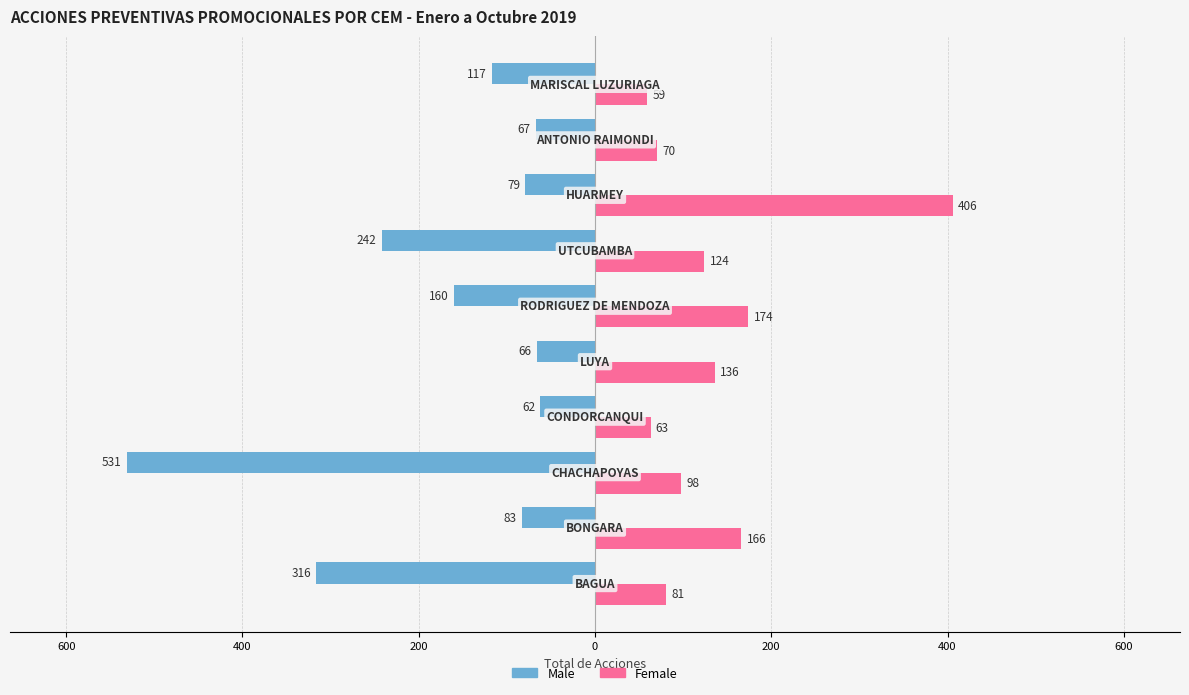

Reading left to right, list all the values displayed in this chart.

Male: -316	-83	-531	-62	-66	-160	-242	-79	-67	-117
Female: 81	166	98	63	136	174	124	406	70	59